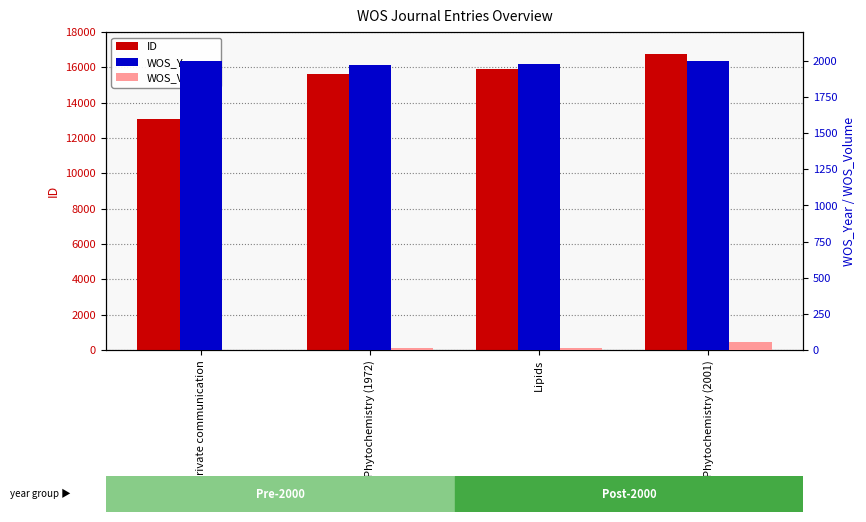

What is the difference between the ID values at Phytochemistry (2001) and Private communication?

3699